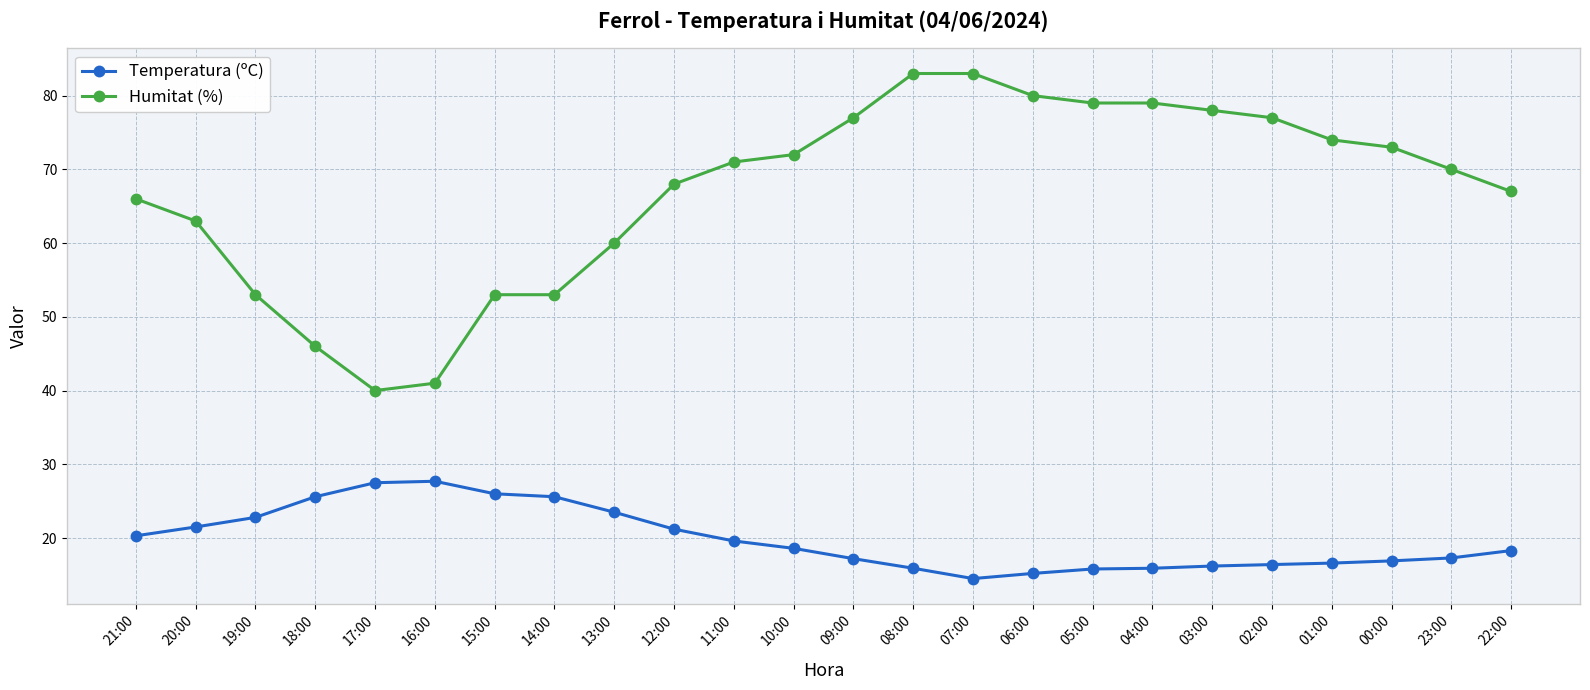

What is the average value of the Temperatura (ºC) series?

19.8